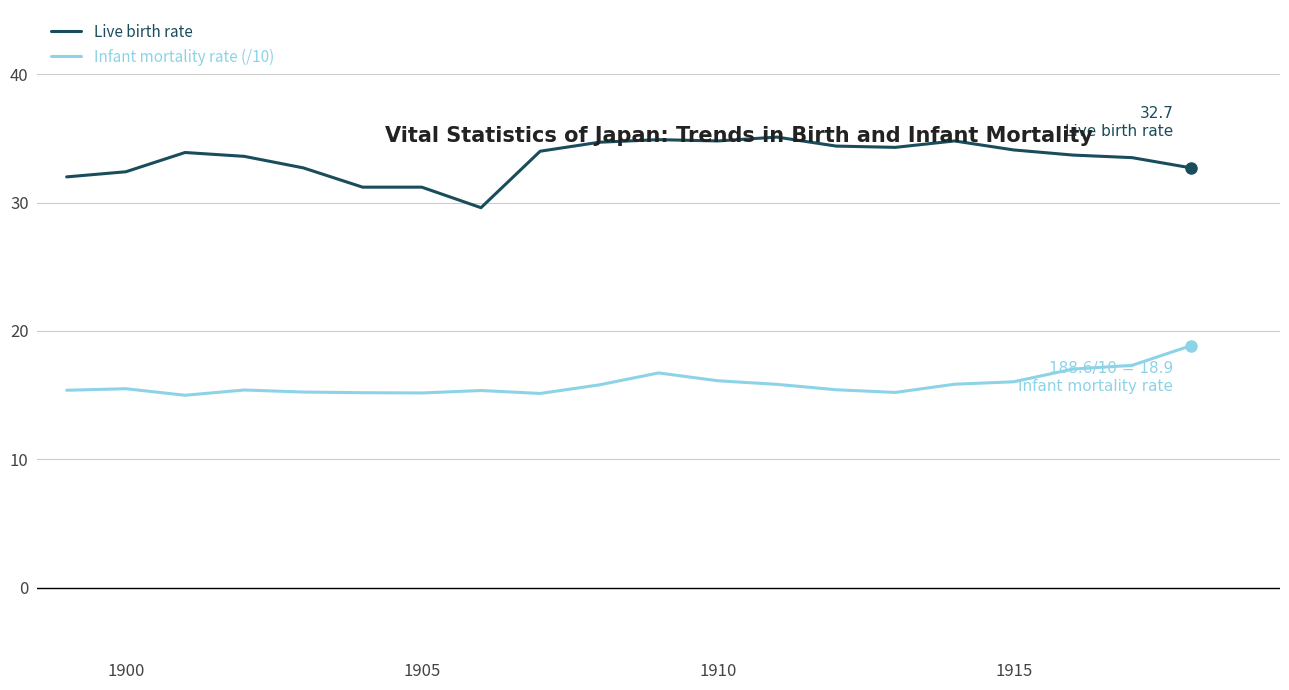

What is the difference between the maximum and minimum values in the Infant mortality rate (/10) series?

3.9